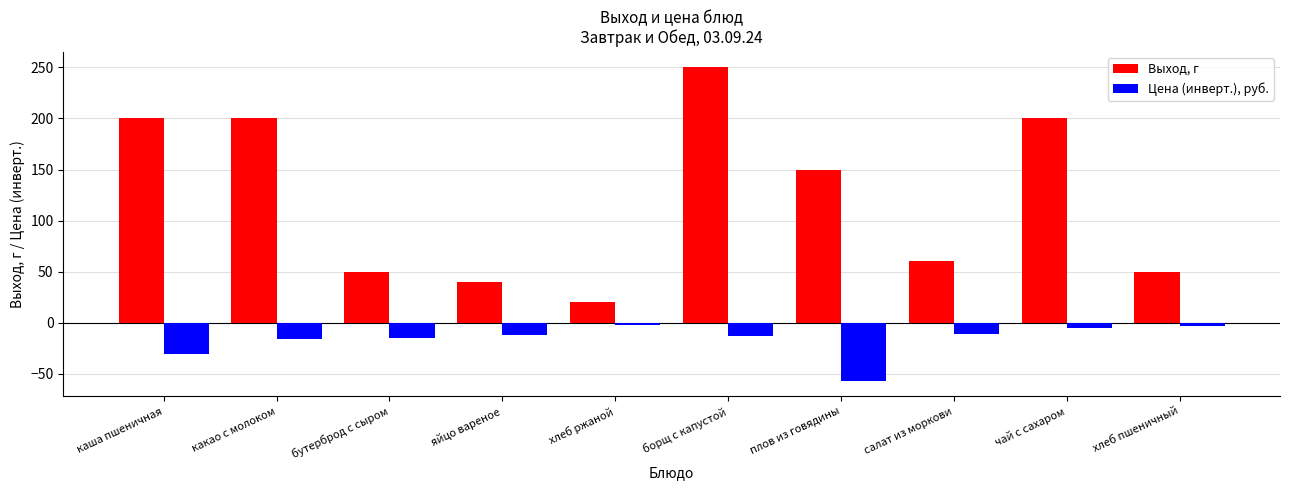

Rank the series by their maximum value, from highest to lowest.

Выход, г, Цена (инверт.), руб.